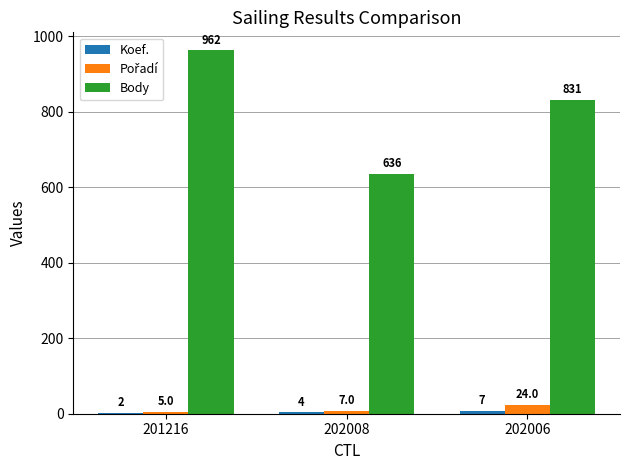

True or false: Body has a value of 845 at 202008.

False